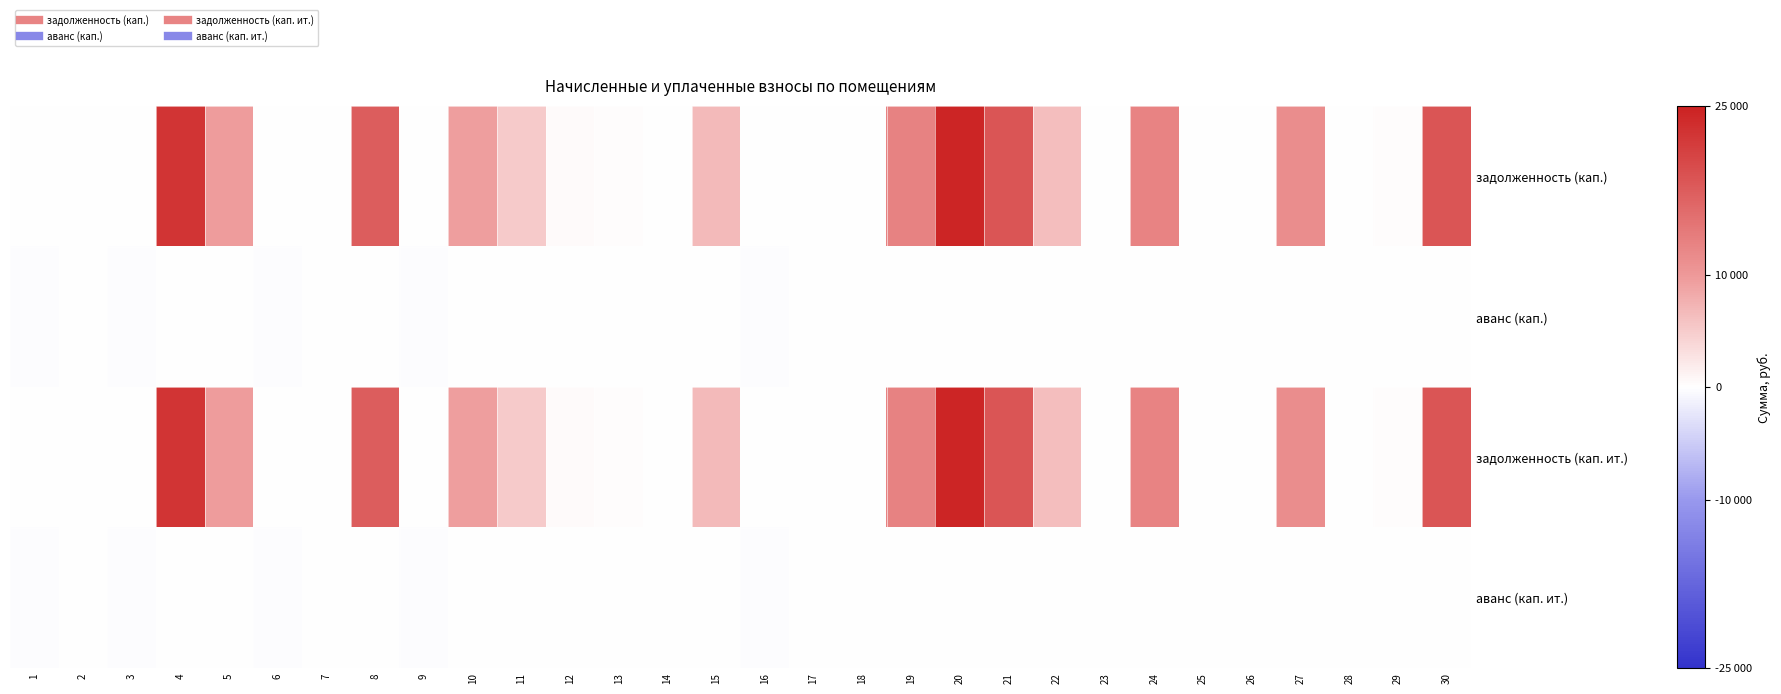

Which series has the largest range (max minus min)?

задолженность (кап.)